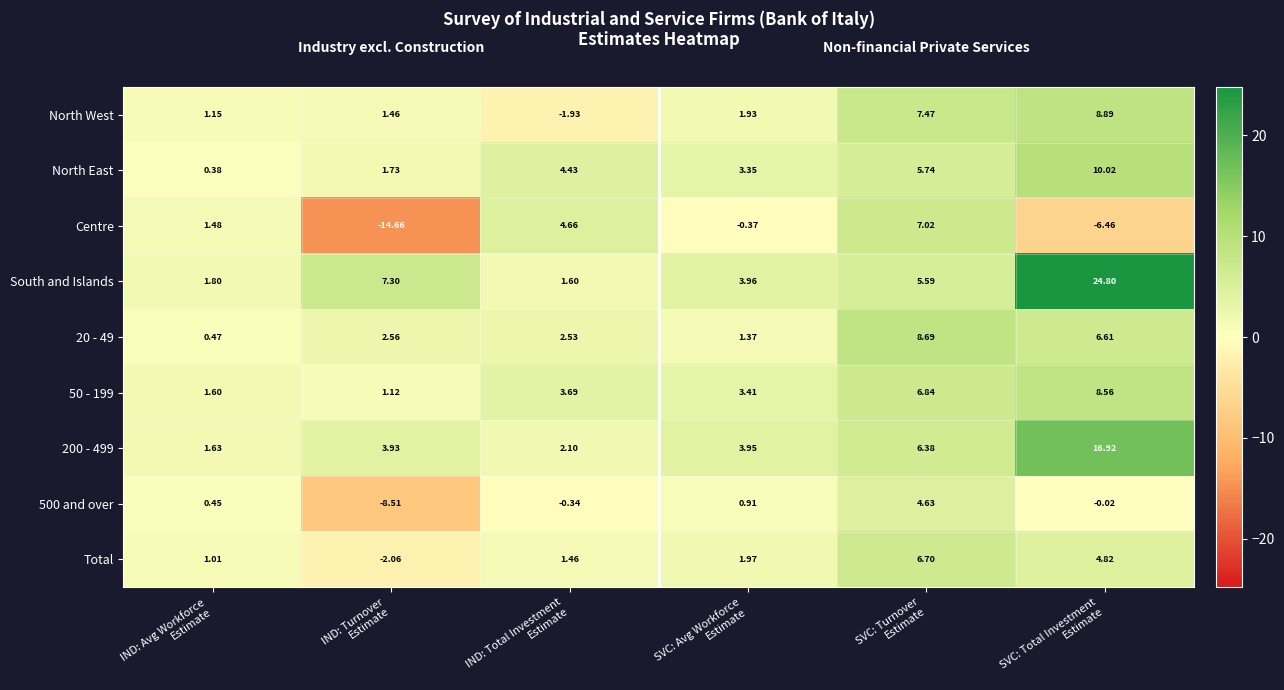

Rank the series at SVC: Avg Workforce
Estimate from highest to lowest value.

South and Islands, 200 - 499, 50 - 199, North East, Total, North West, 20 - 49, 500 and over, Centre